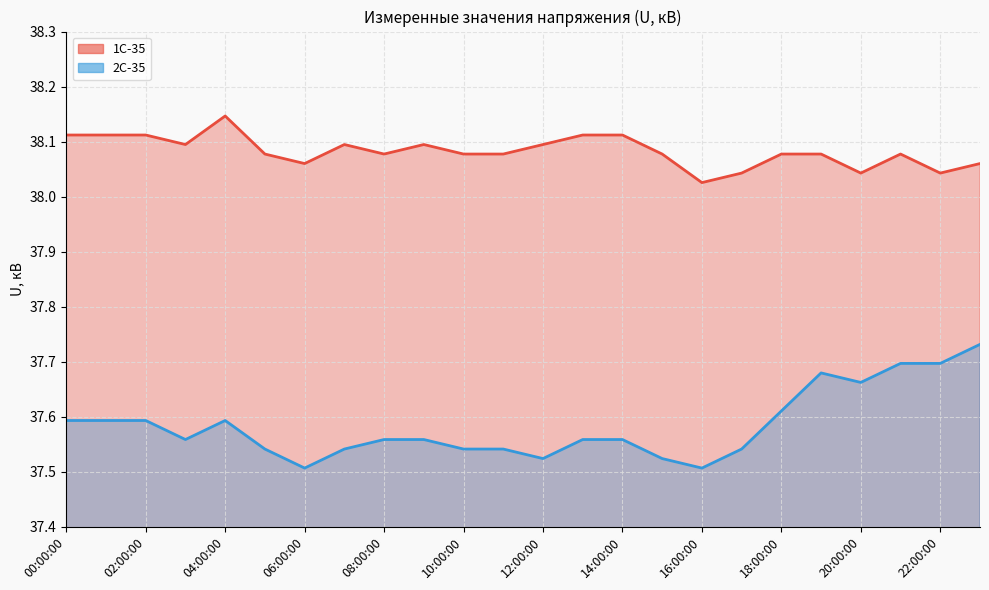

What is the spread (max minus min) of values at 06:00:00?

0.6